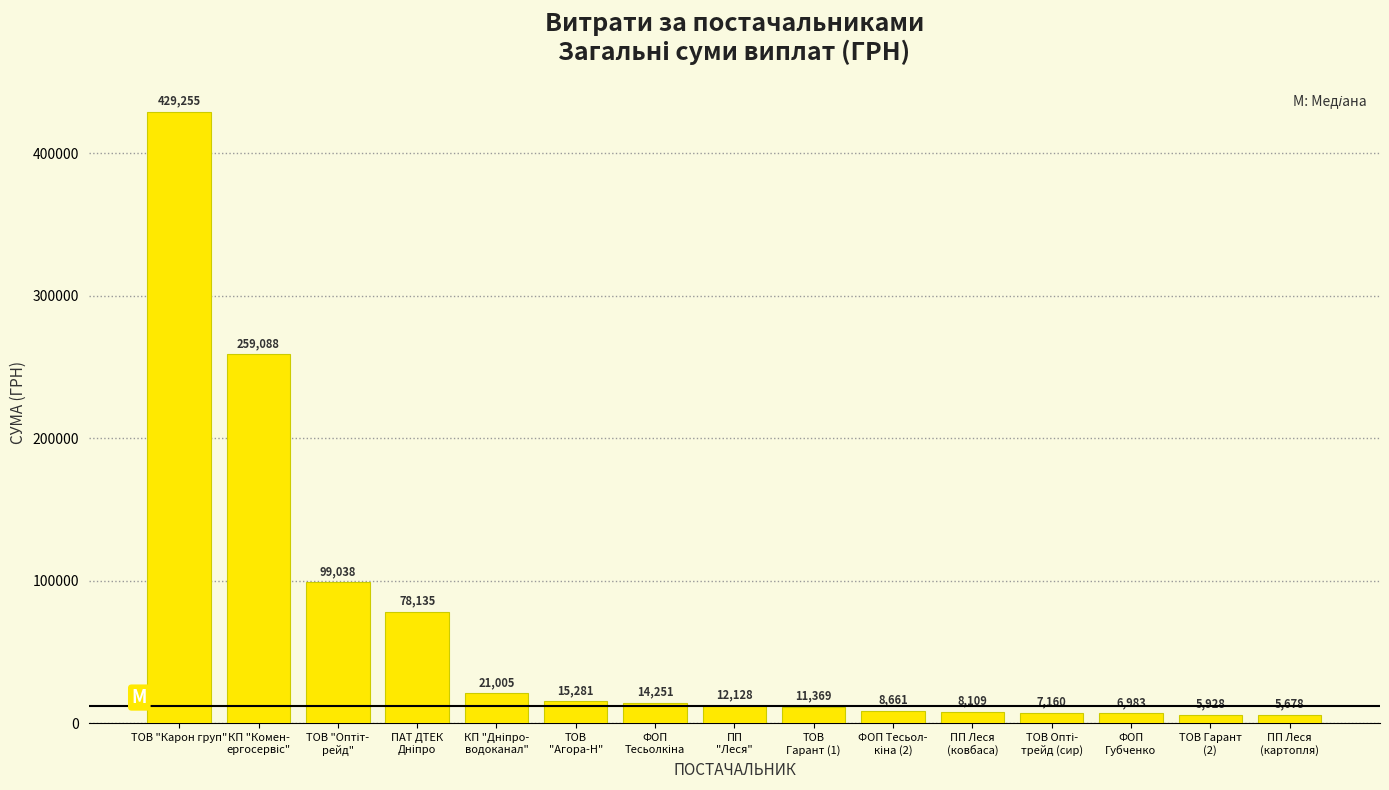

What is the change in value from ФОП
Губченко to ПП Леся
(картопля)?

-1305.3